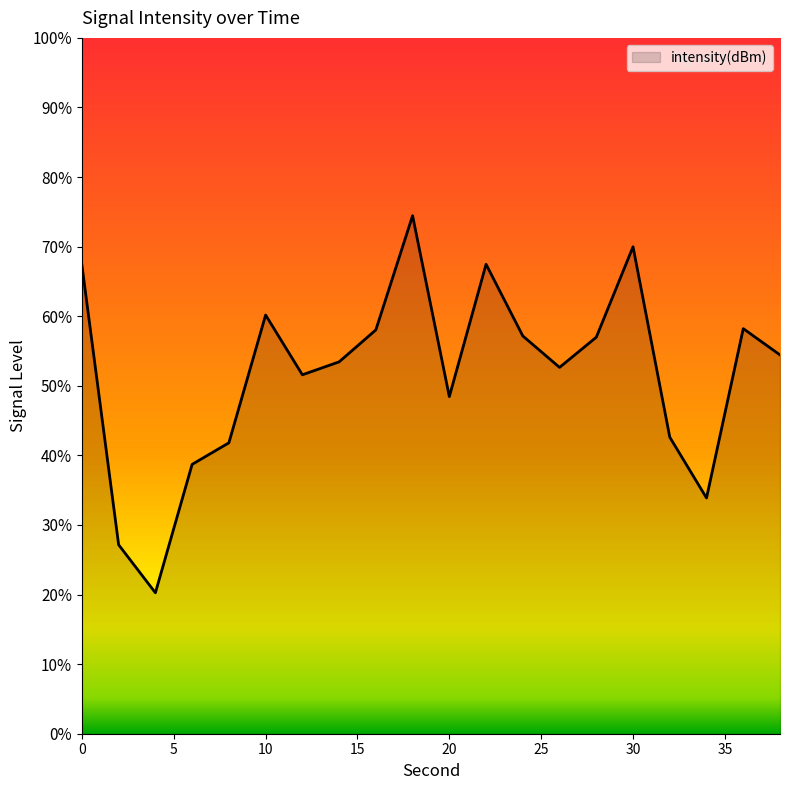

What is the smallest value displayed?

20.3